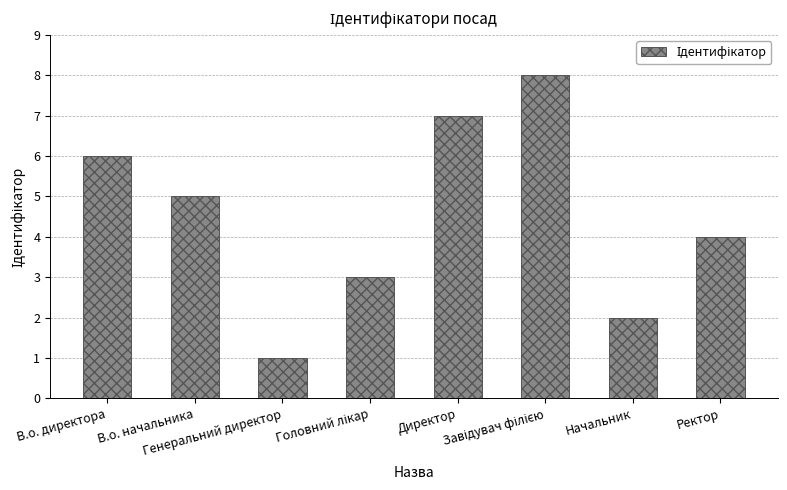

What is the difference between the second highest and minimum values?

6